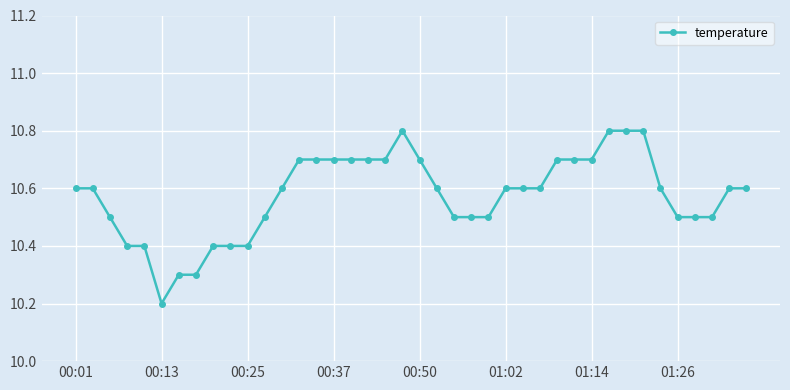

Count the values in the range 10 to 11.

40